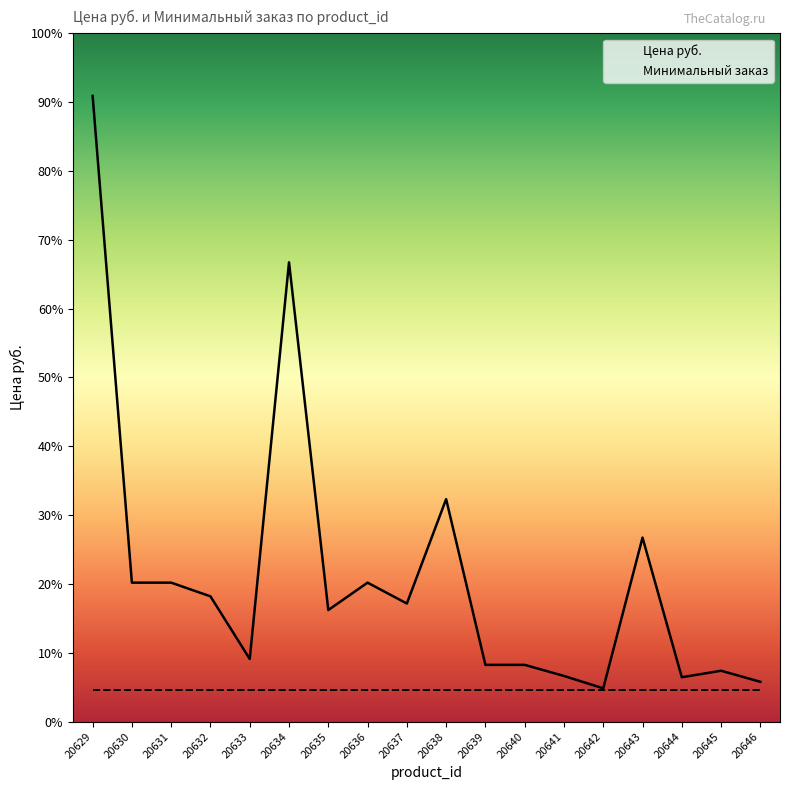

Does the chart have visible grid lines?

No